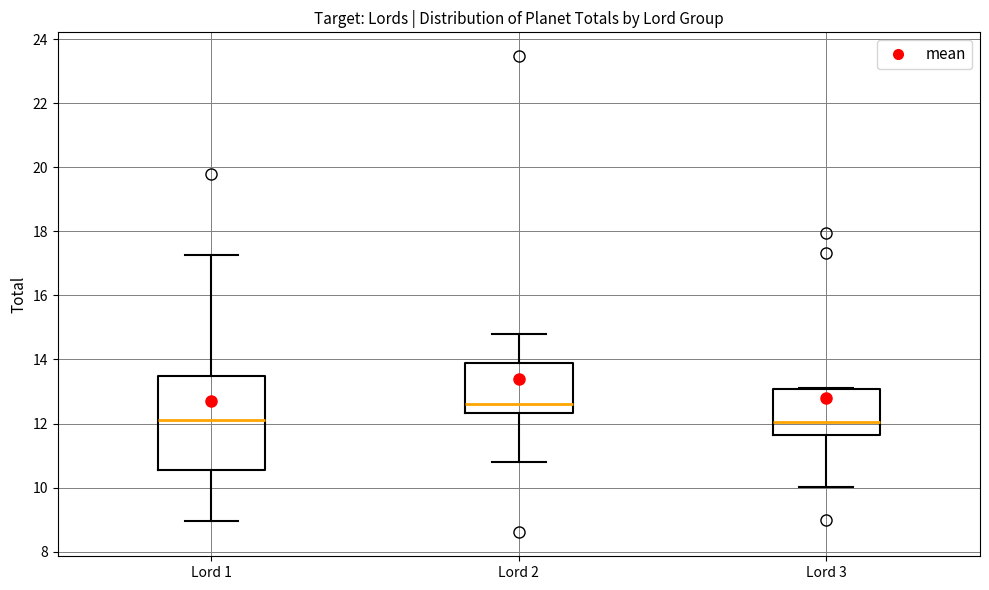

Reading left to right, read every box against the y-axis: the position of its median line, the range the box covers, and the ends of its whiskers. The values are not printed on the chart, so give them approximately, as read against the axis.

Lord 1: median 12.2, box 10.6 to 13.4, whiskers 9.0 to 17.2
Lord 2: median 12.6, box 12.4 to 13.8, whiskers 10.8 to 14.8
Lord 3: median 12.0, box 11.6 to 13.0, whiskers 10.0 to 13.0